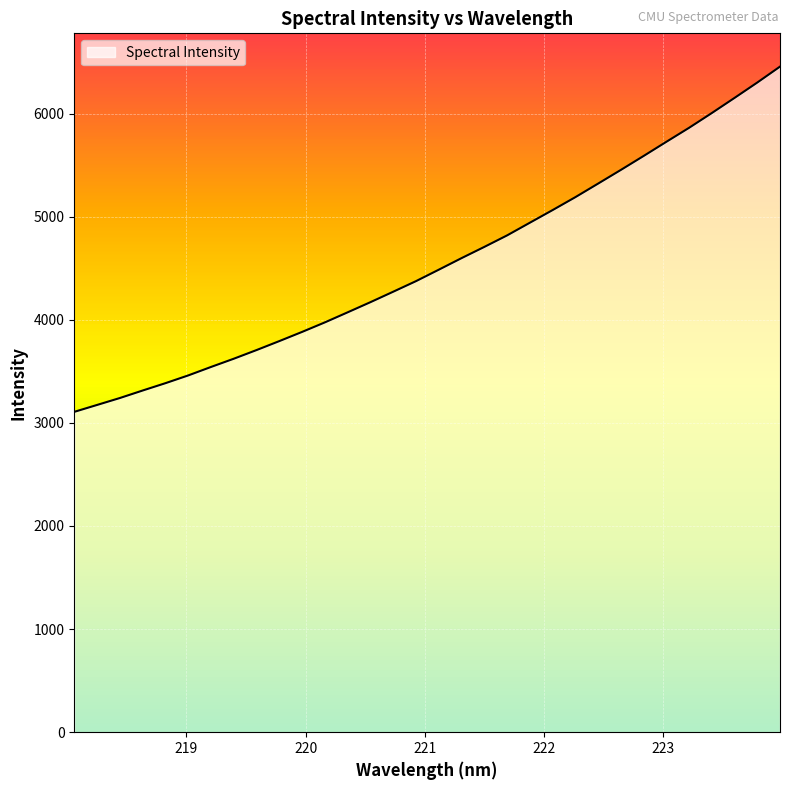

What is the greatest value displayed?

6455.6